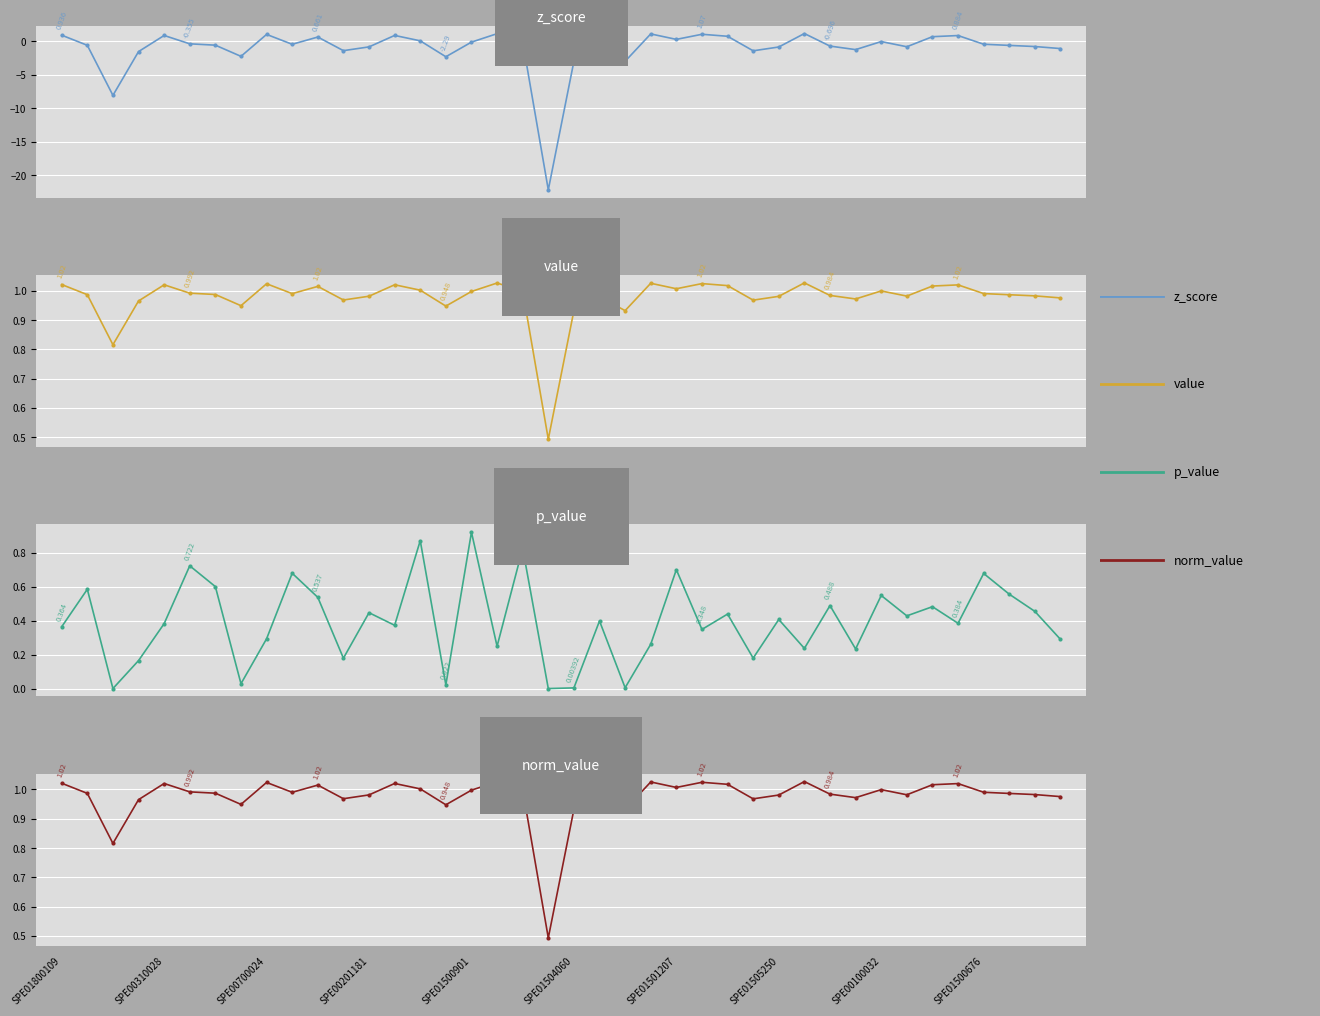

Which series has the widest spread of values?

z_score